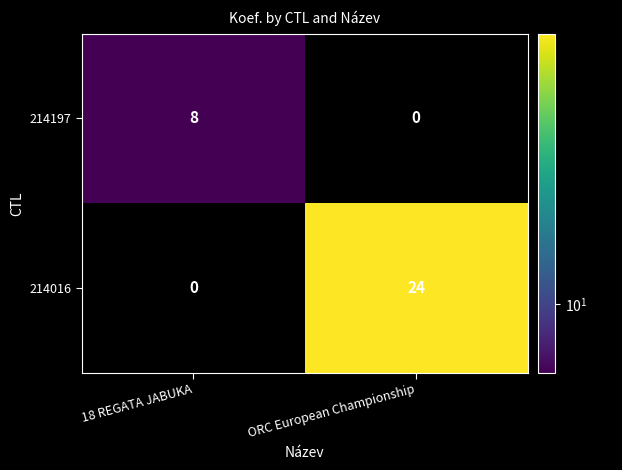

Rank the series at 18 REGATA JABUKA from highest to lowest value.

214197, 214016